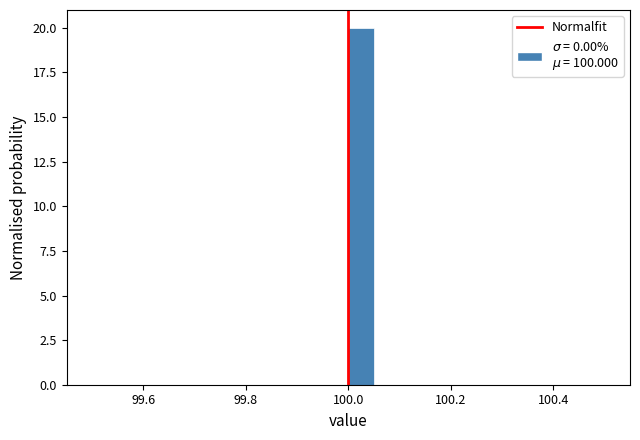

Around what value on the x-axis is the tallest bar? Give the approximate position of its centre, as read against the axis.

100.02